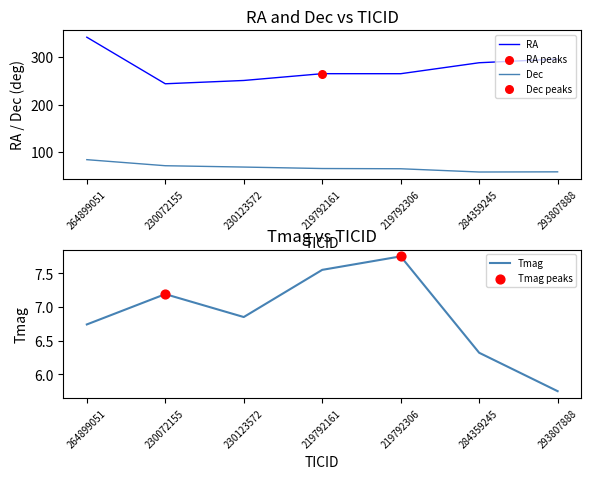

At how many categories does at least one series exceed 161?

7